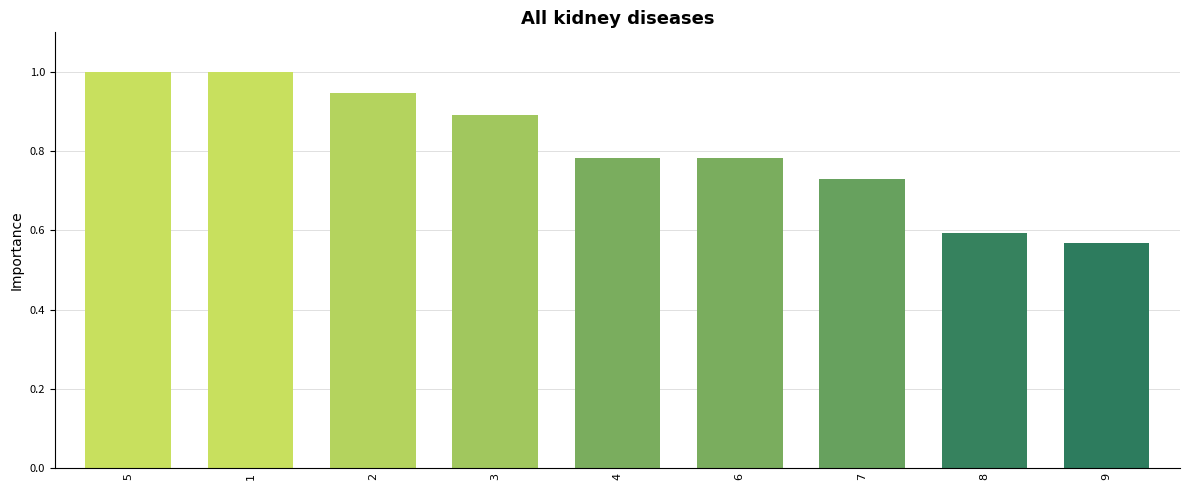

Between 9 and 6, which is larger?

6